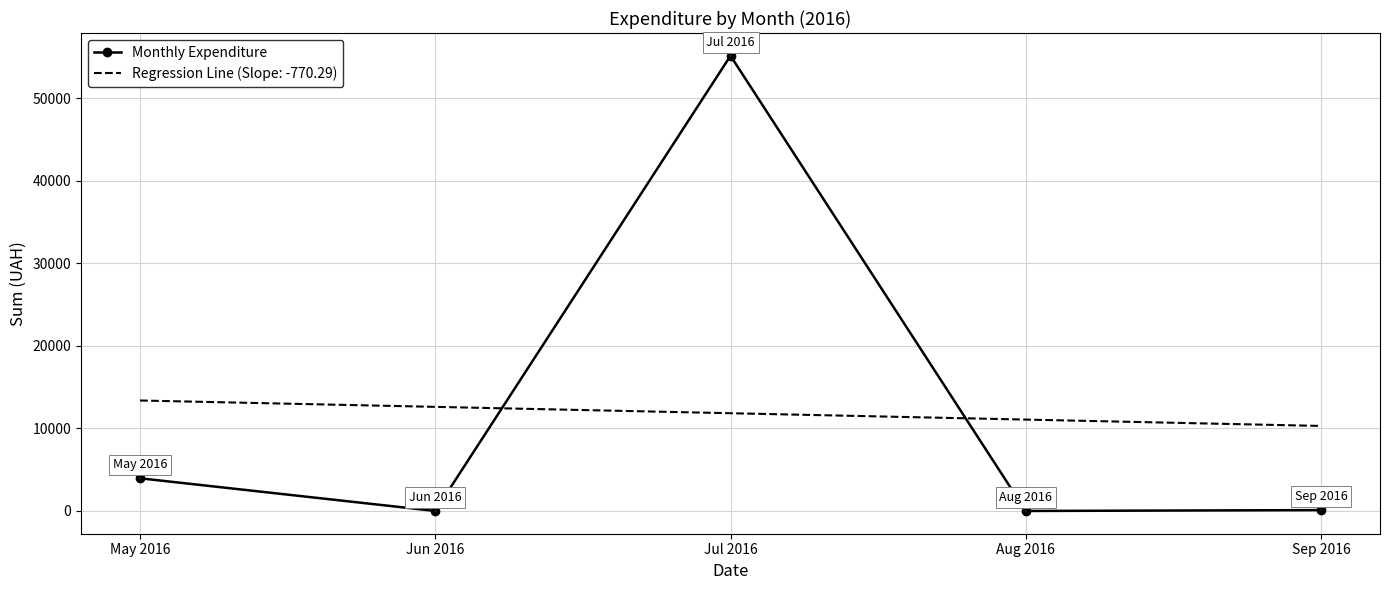

List the series in order of their peak value, highest first.

Monthly Expenditure, Regression Line (Slope: -770.29)